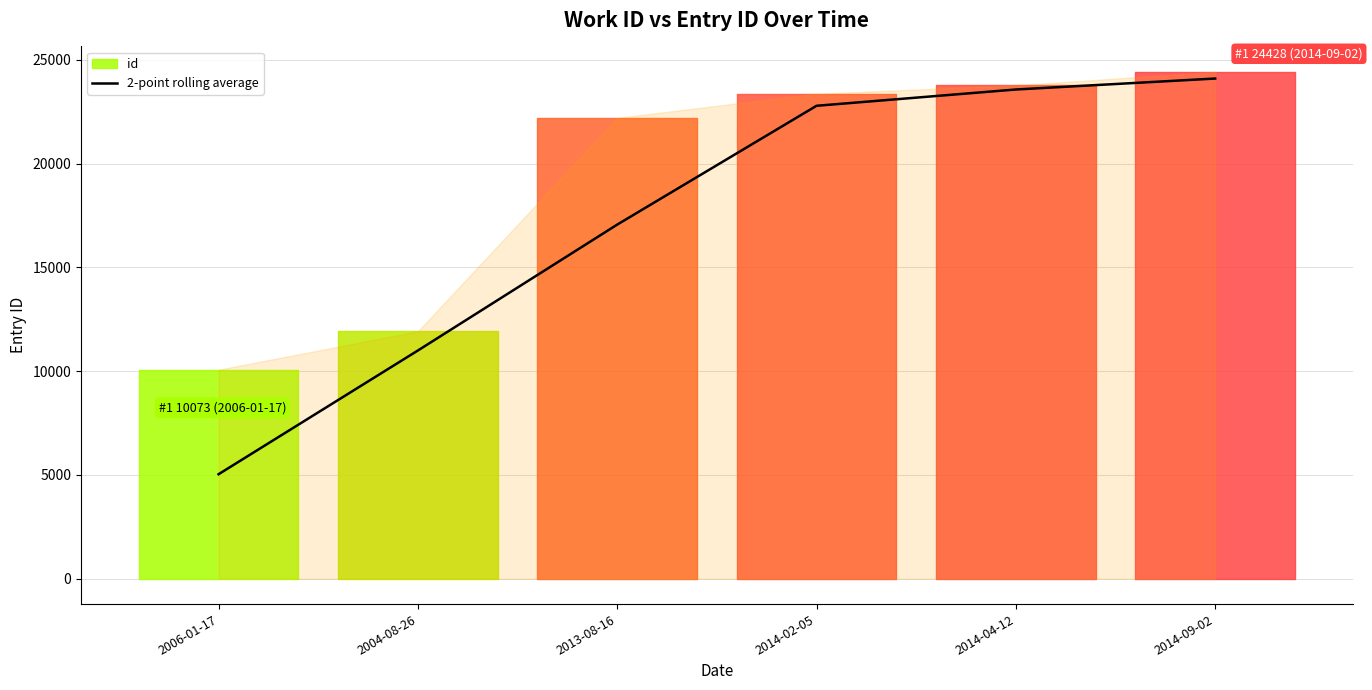

At which label does 2-point rolling average reach its minimum?

2006-01-17